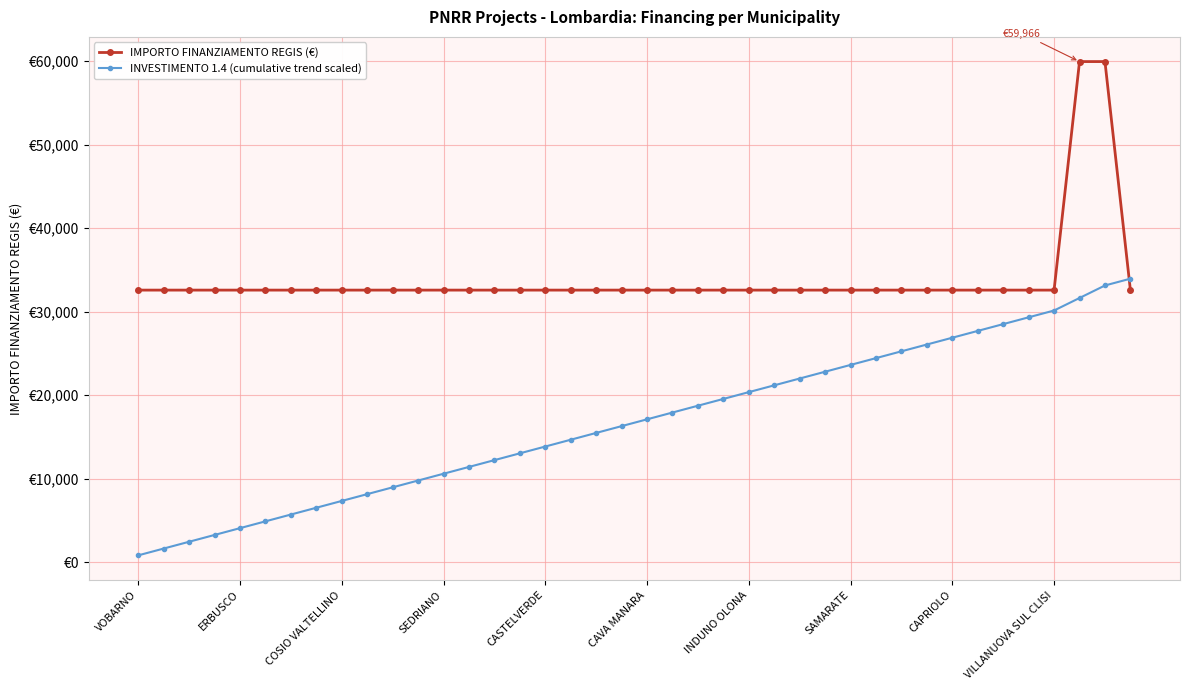

What are all the series names shown in the legend?

IMPORTO FINANZIAMENTO REGIS (€), INVESTIMENTO 1.4 (cumulative trend scaled)